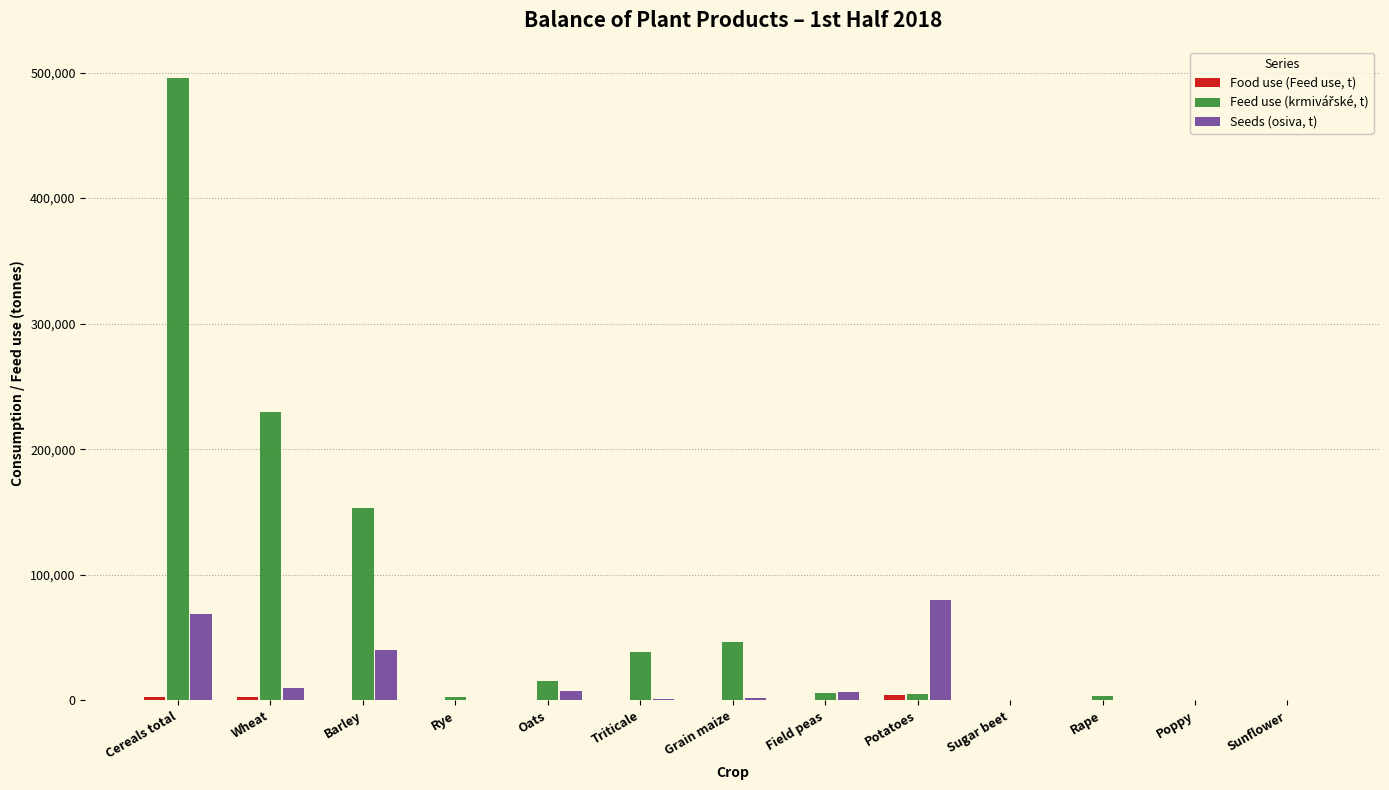

What is the maximum value for Seeds (osiva, t)?

79617.0